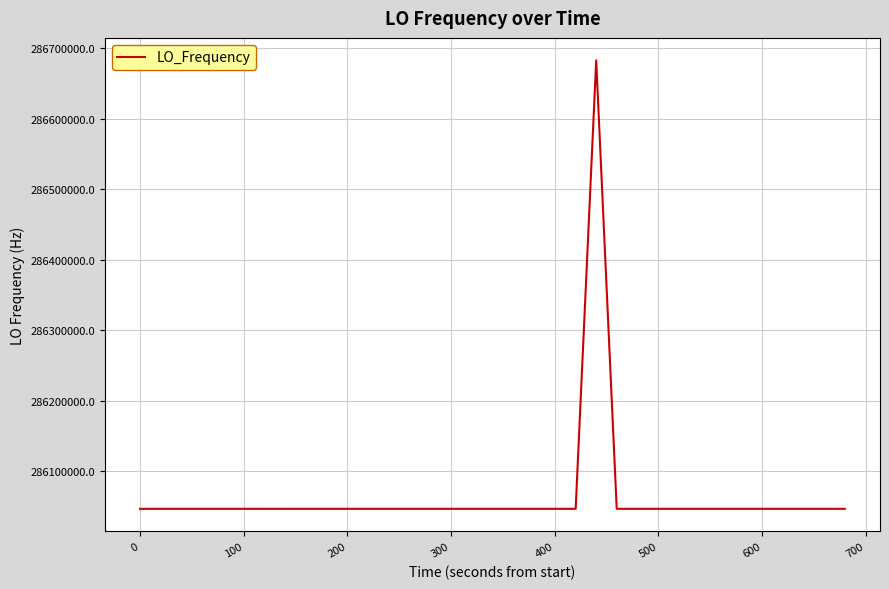

Is this an area chart (filled region under the line)?

No